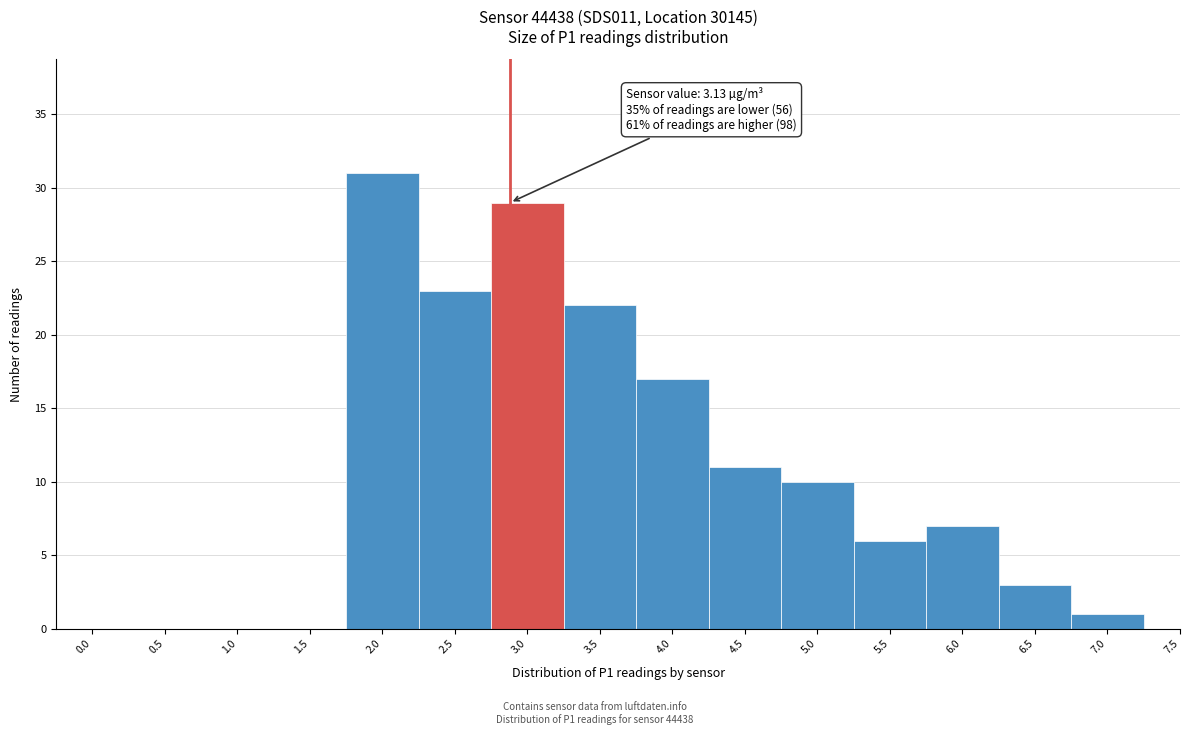

Reading left to right, transcribe all the data shown in this chart.

0.0=0	0.5=0	1.0=0	1.5=0	2.0=31	2.5=23	3.0=29	3.5=22	4.0=17	4.5=11	5.0=10	5.5=6	6.0=7	6.5=3	7.0=1	7.5=0